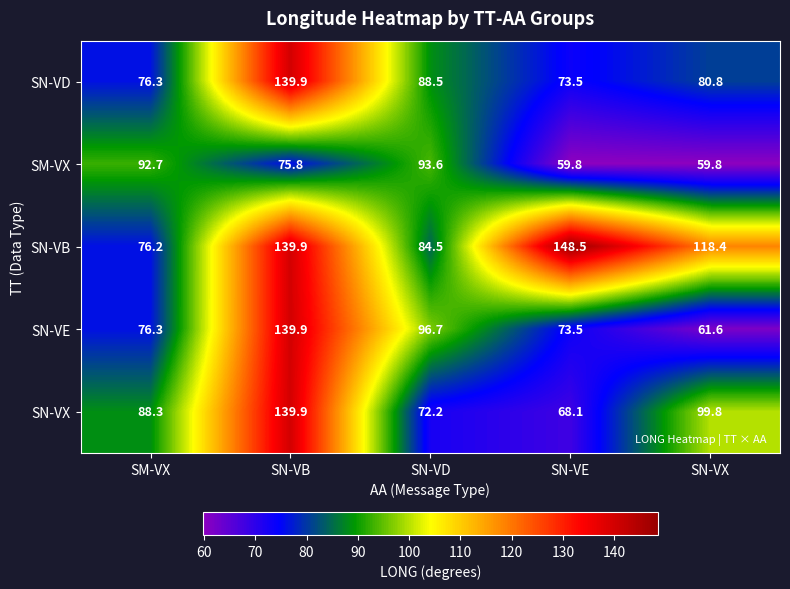

What is the sum of all SN-VB values?

567.5